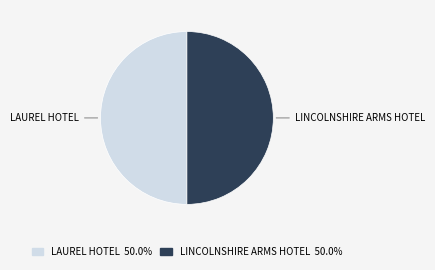

Do LINCOLNSHIRE ARMS HOTEL and LAUREL HOTEL together represent more than half of the pie?

Yes